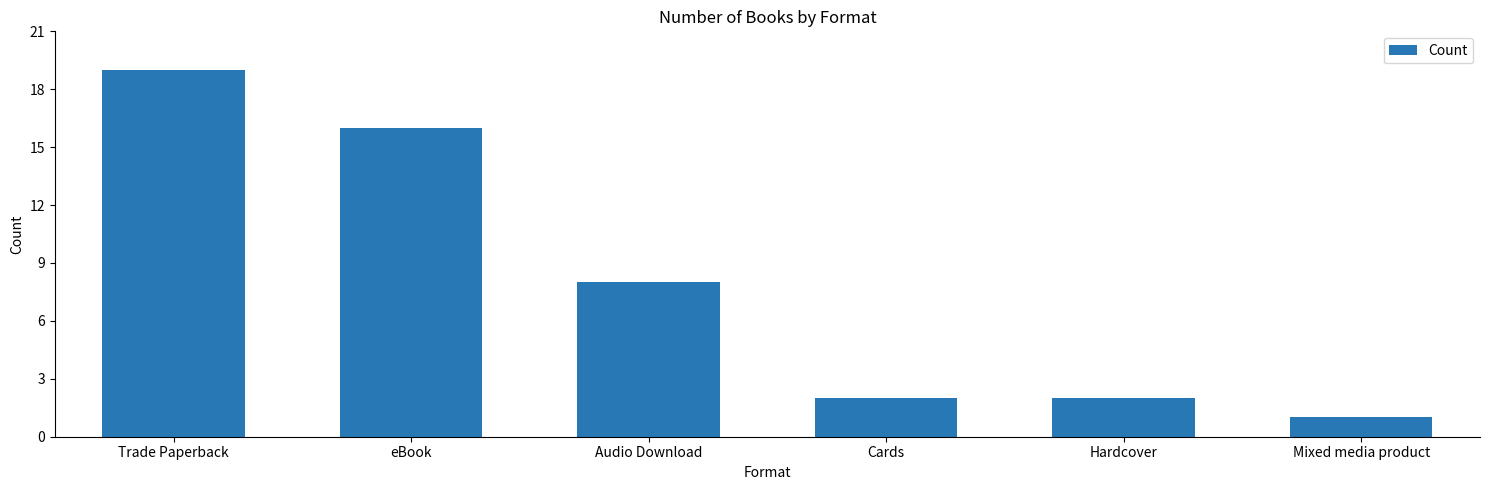

How many values are below 8?

3